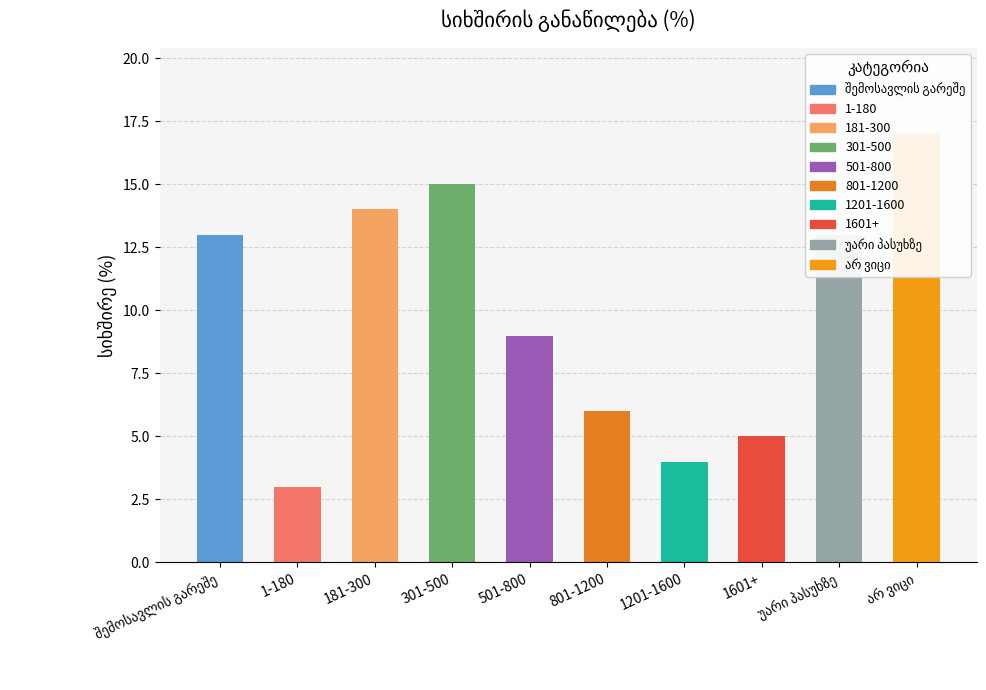

List the labels in order of value, smallest first.

1-180, 1201-1600, 1601+, 801-1200, 501-800, შემოსავლის გარეშე, უარი პასუხზე, 181-300, 301-500, არ ვიცი